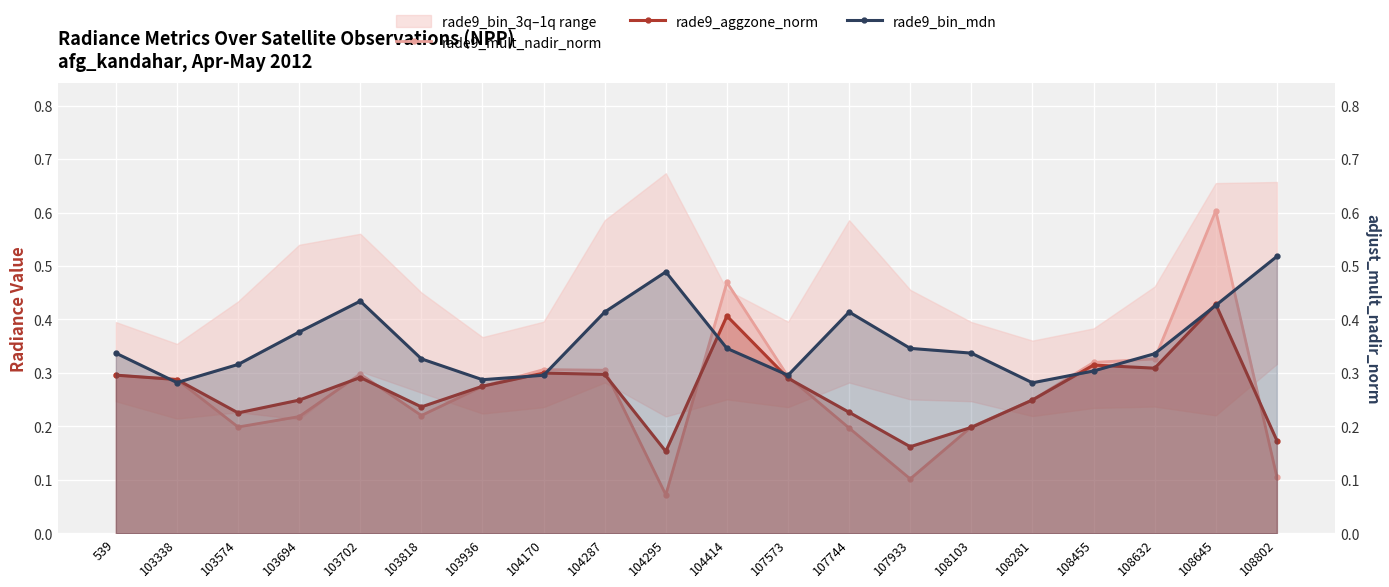

Is it true that rade9_aggzone_norm equals 0.4 at 108281?

False